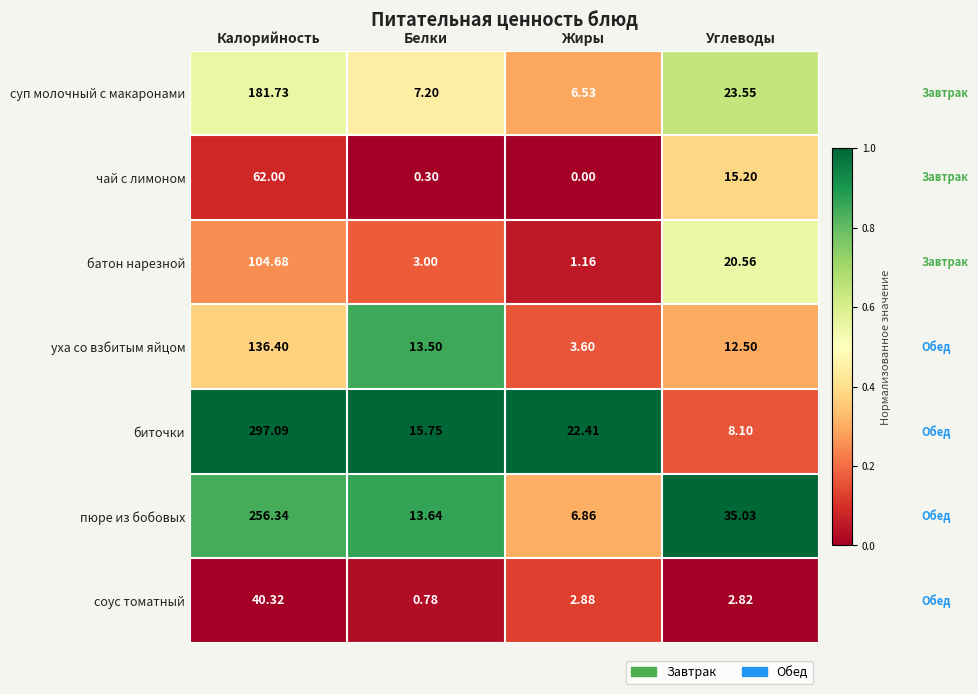

Which series changed the most between Калорийность and Углеводы?

биточки